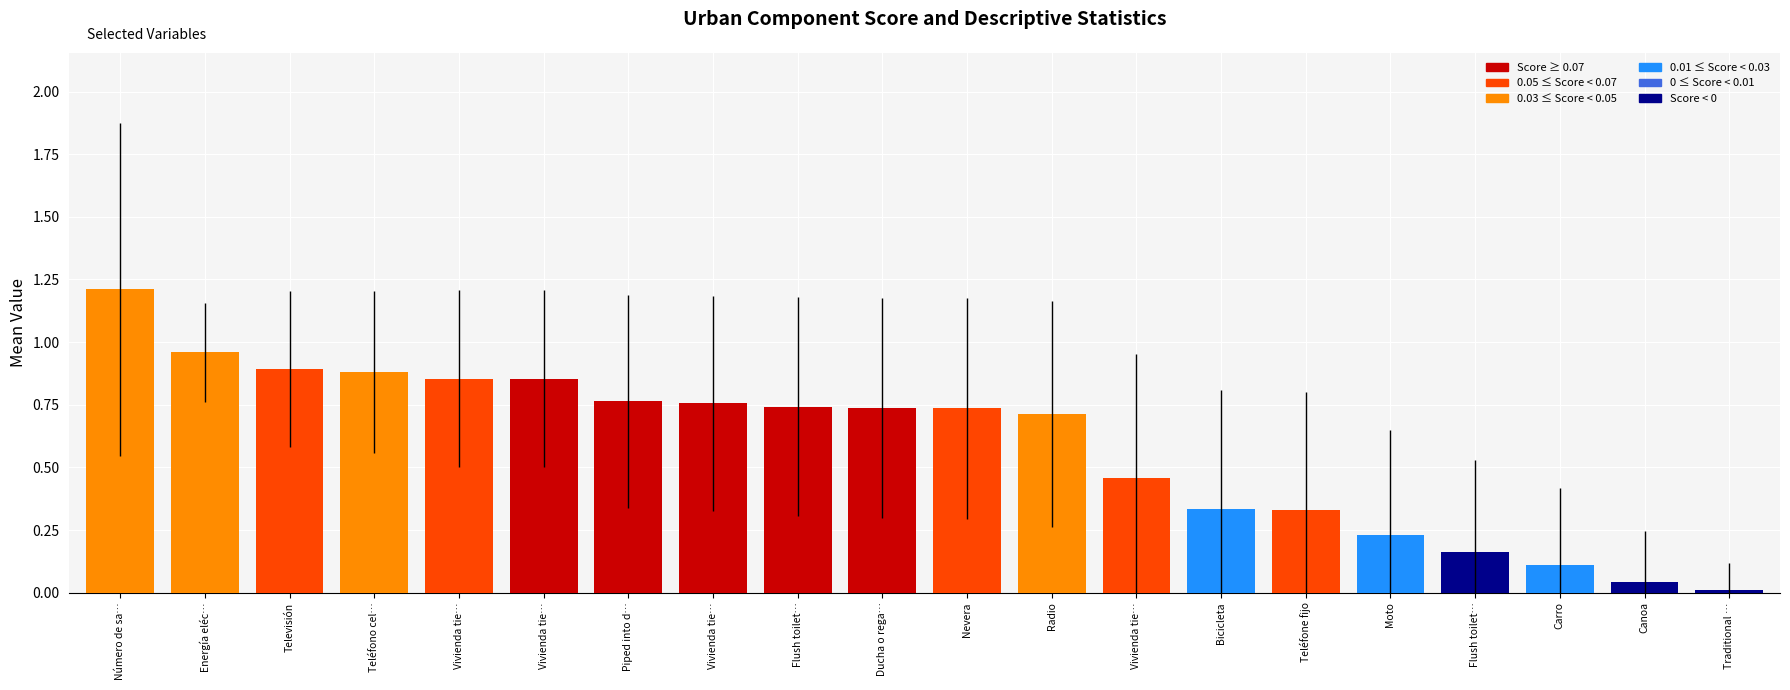

How many bars are there in total?

20